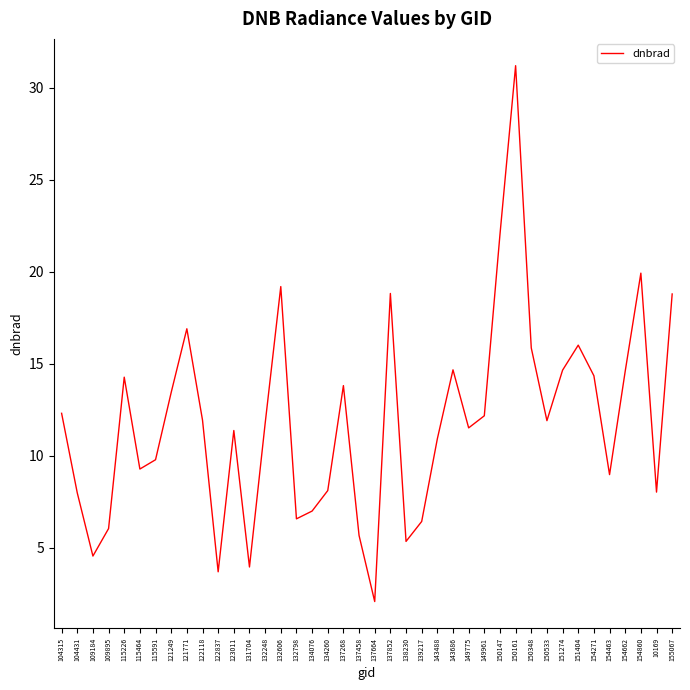

Read the value at 150147.

22.0